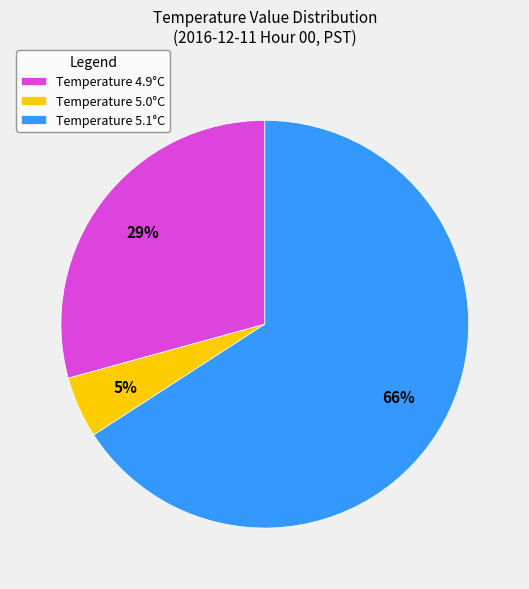

Is the sum of Temperature 5.0°C and Temperature 5.1°C greater than half?

Yes